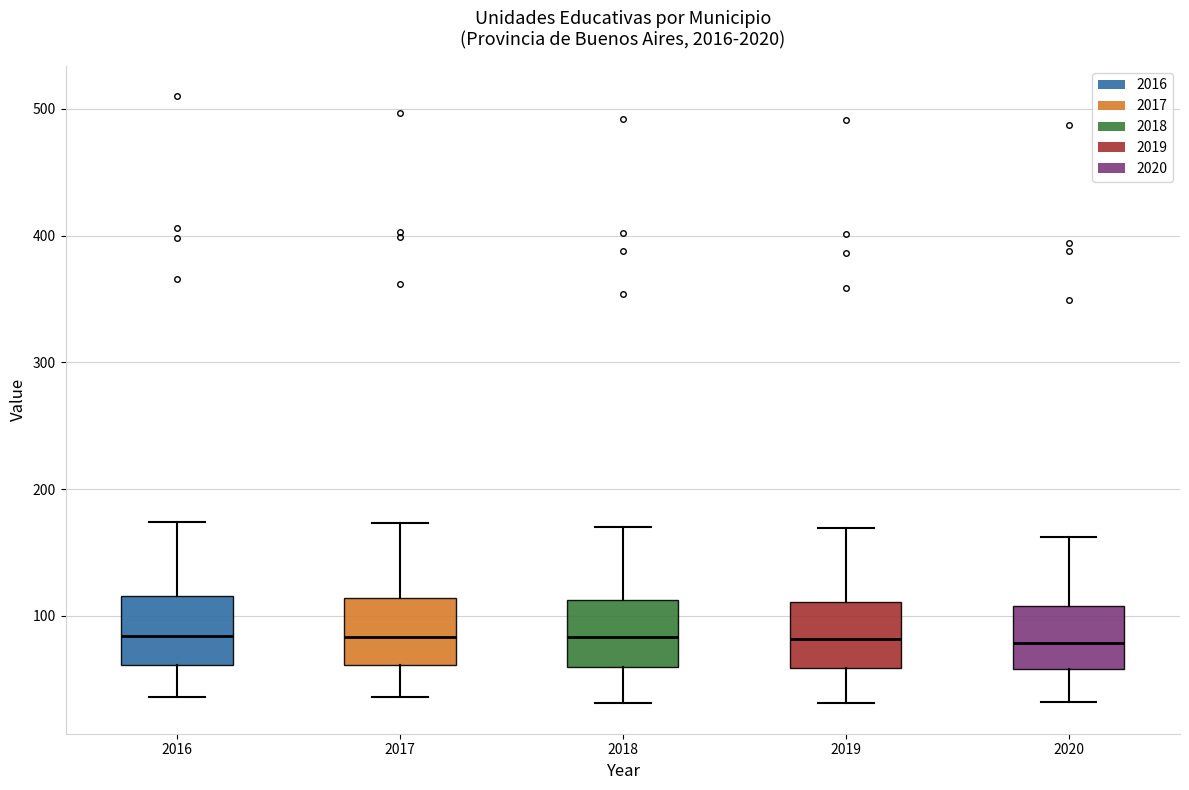

Reading left to right, transcribe this box plot: for each box, give where its median line is, the range the box spans, and where its two whiskers end, as read against the y-axis. The values are not printed on the chart, so give them approximately, as read against the axis.

2016: median 80, box 60 to 120, whiskers 40 to 170
2017: median 80, box 60 to 110, whiskers 40 to 170
2018: median 80, box 60 to 110, whiskers 30 to 170
2019: median 80, box 60 to 110, whiskers 30 to 170
2020: median 80, box 60 to 110, whiskers 30 to 160